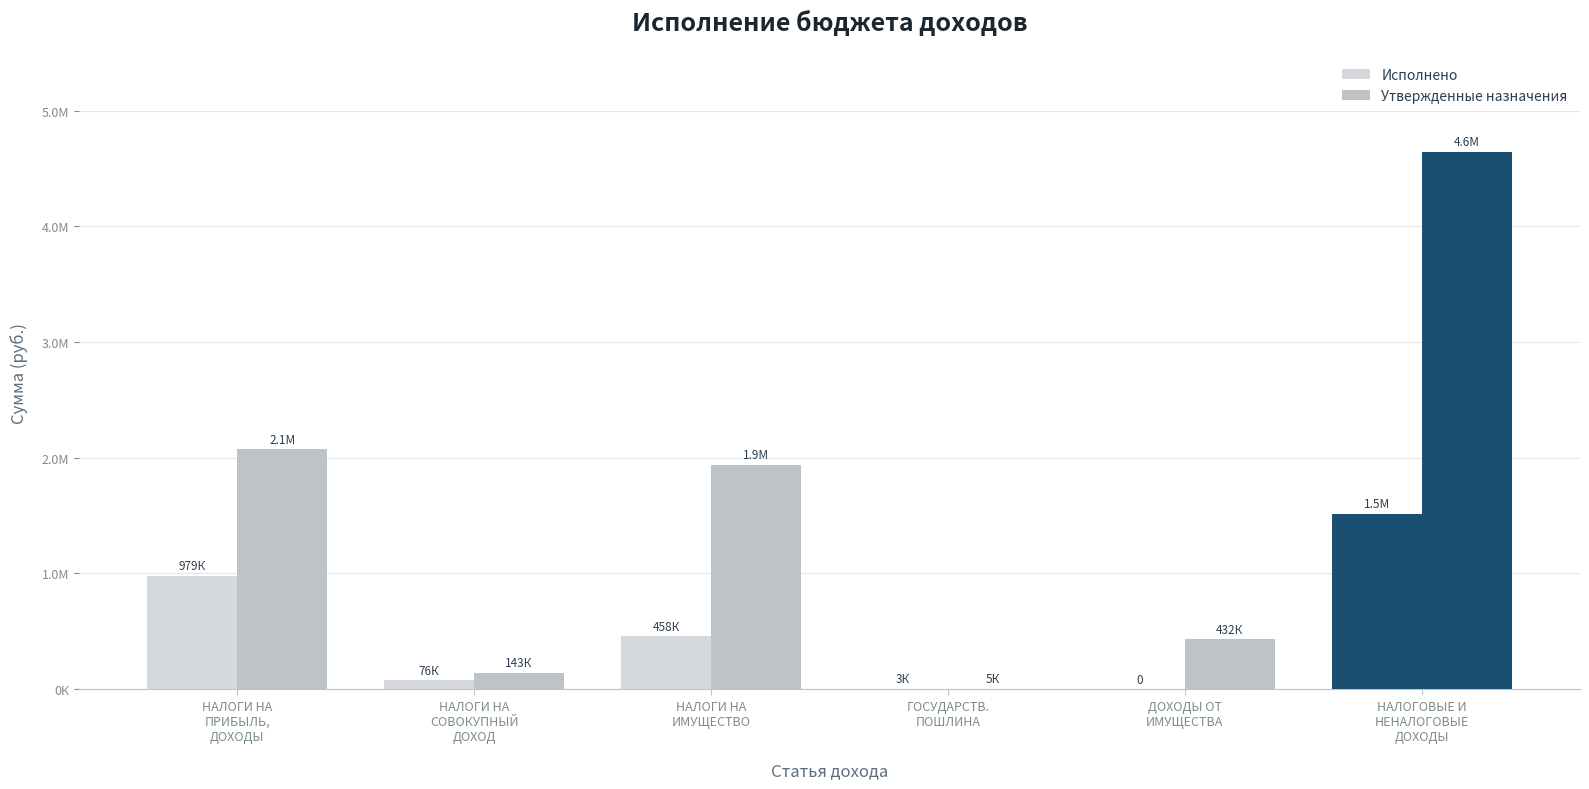

Which series changed the most between НАЛОГИ НА
СОВОКУПНЫЙ
ДОХОД and НАЛОГИ НА
ИМУЩЕСТВО?

Утвержденные назначения